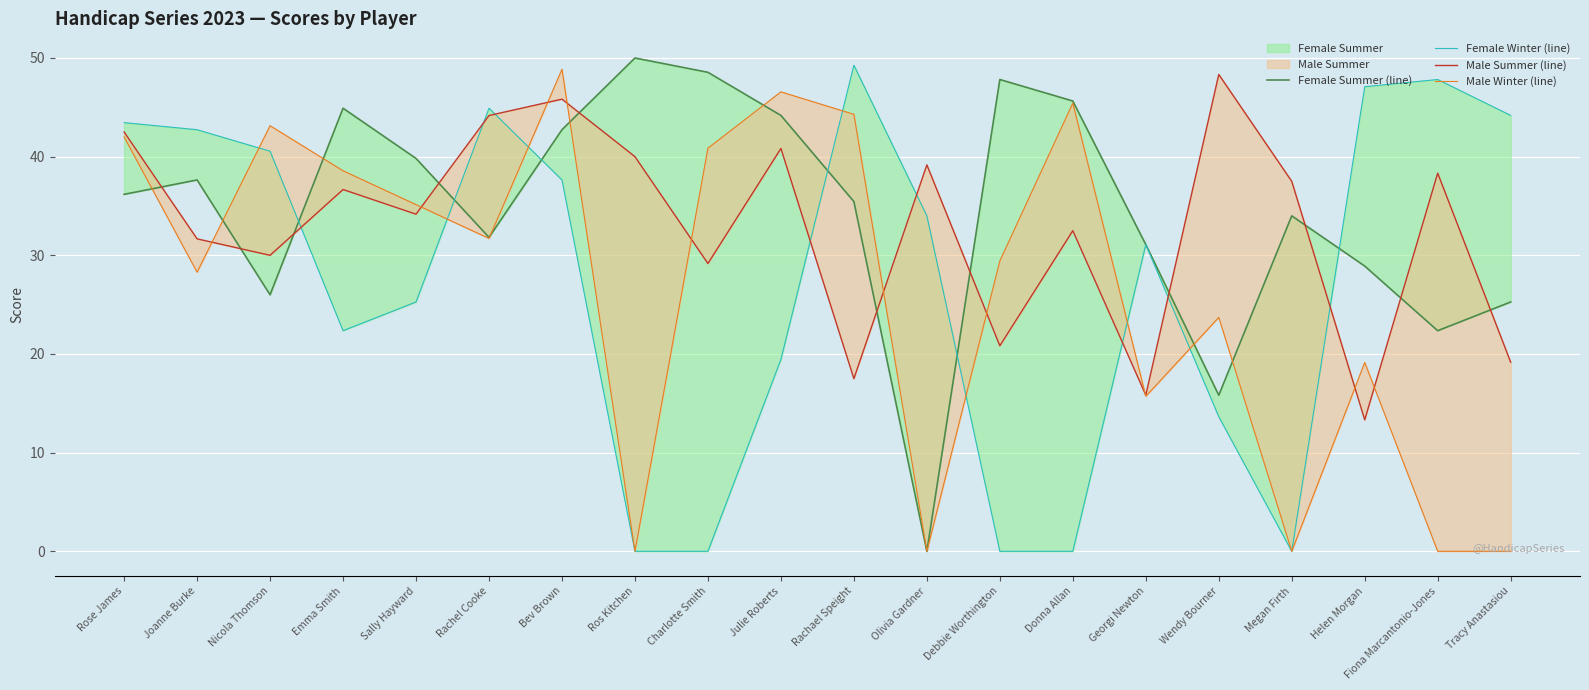

What is the spread (max minus min) of values at Olivia Gardner?

39.2